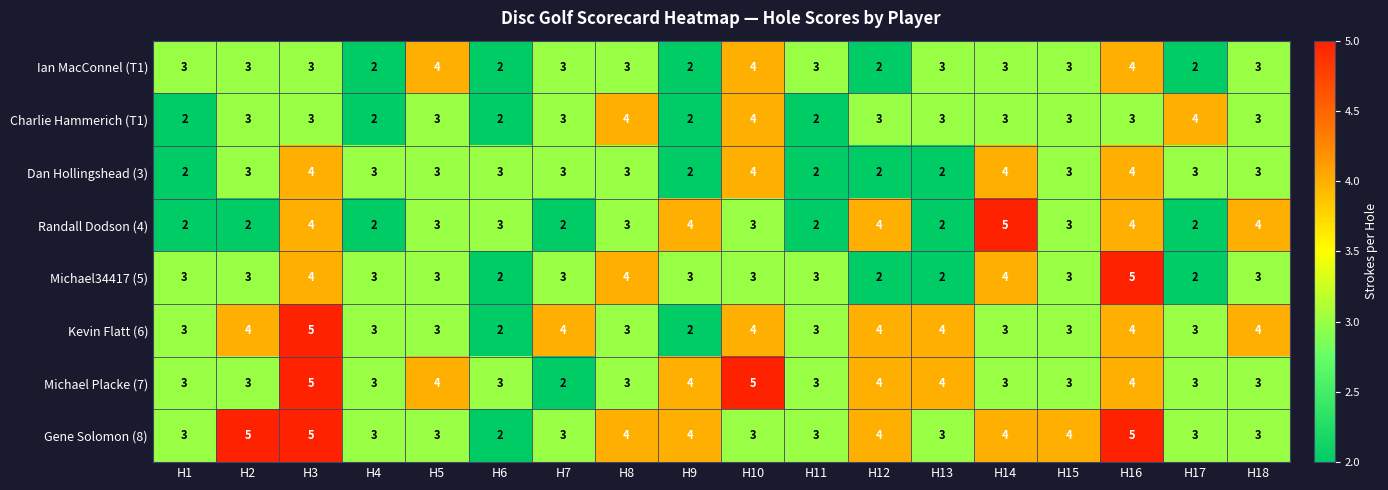

How many Randall Dodson (4) values are between 2 and 4?

17